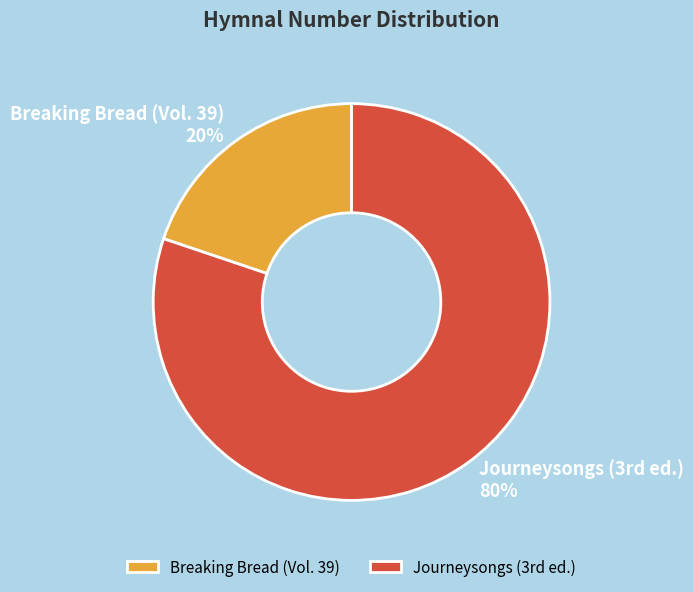

To the nearest percent, what portion does Breaking Bread (Vol. 39) represent?

20%